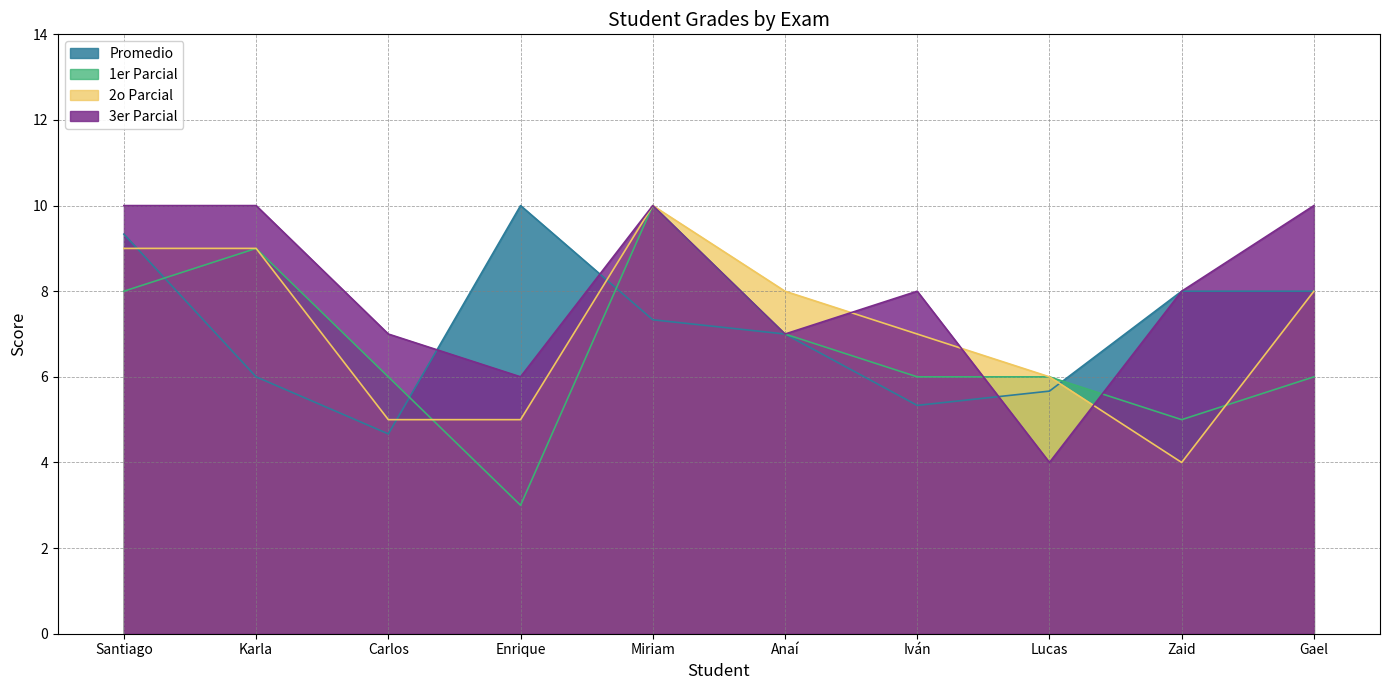

In Promedio, how many points are higher than both neighbors (excluding endpoints)?

1